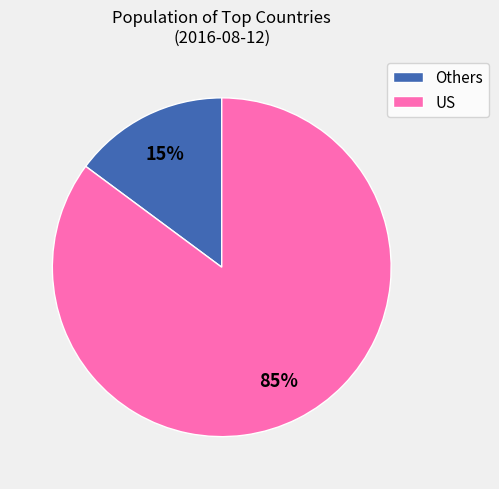

Is the sum of US and Others greater than half?

Yes